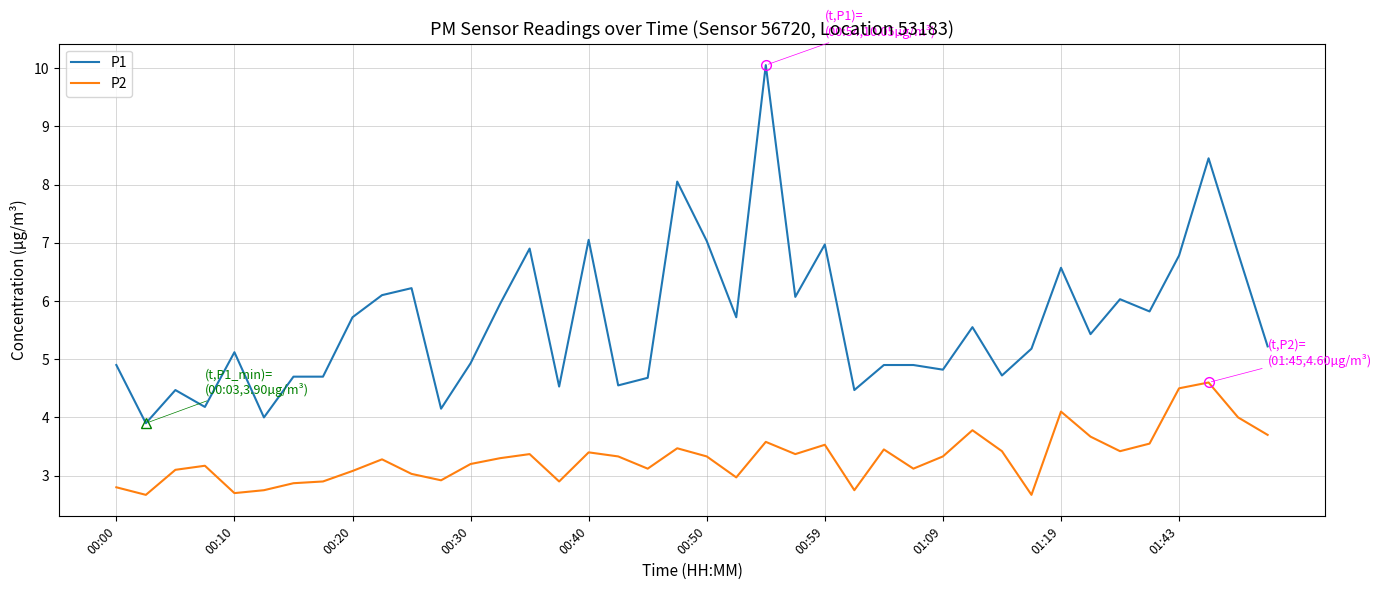

Which series has the widest spread of values?

P1